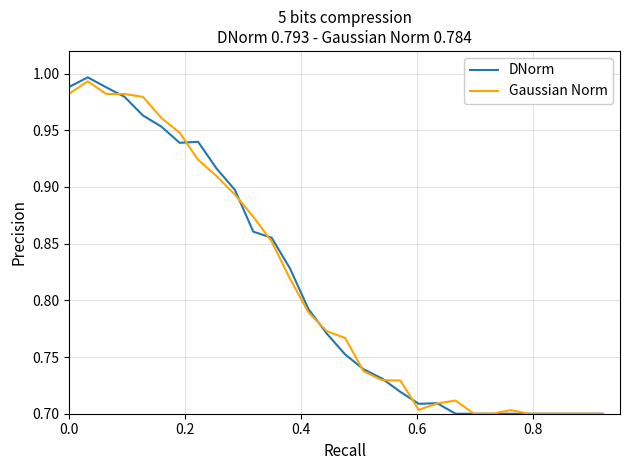

What is the average value of the Gaussian Norm series?

0.8